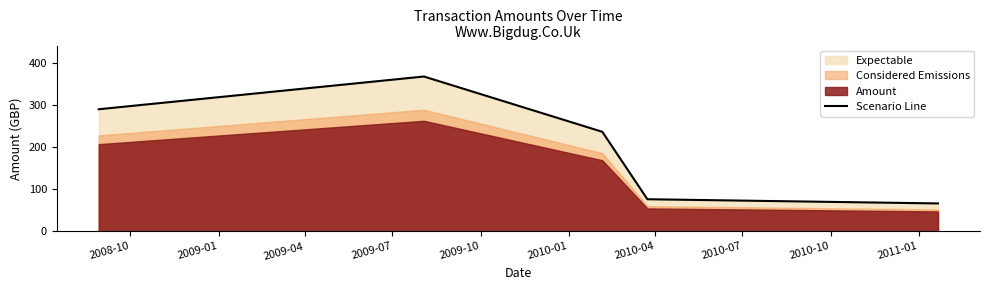

How many points are higher than both their immediate neighbors (excluding endpoints)?

1